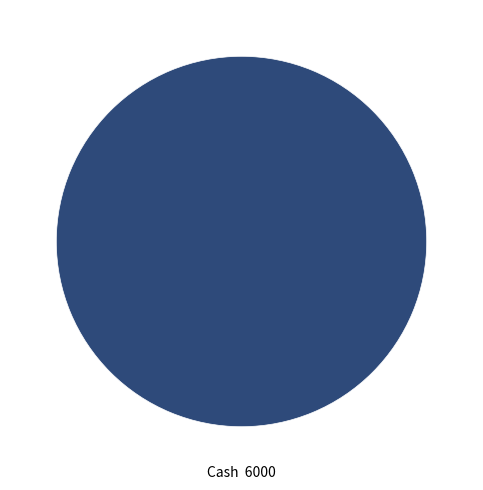

Is there a majority slice in this chart?

Yes